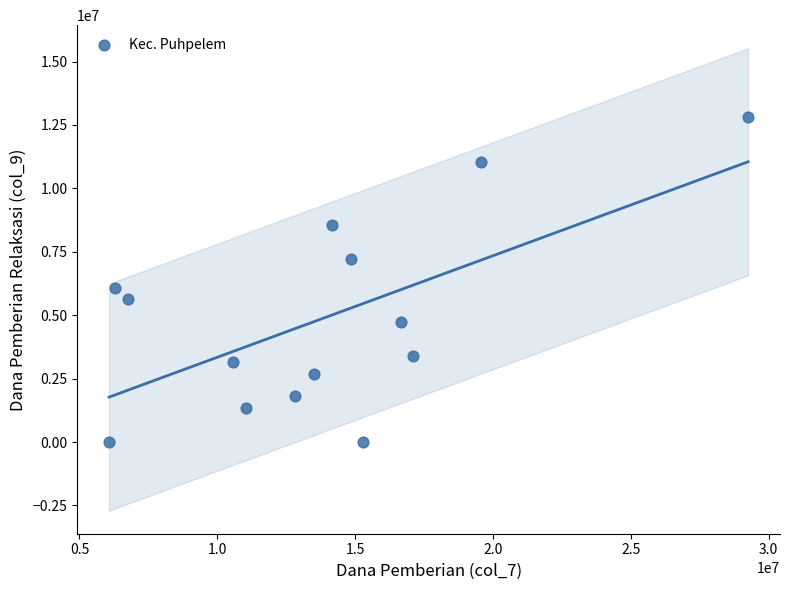

What is the range of Y values (max minus min)?

12825000